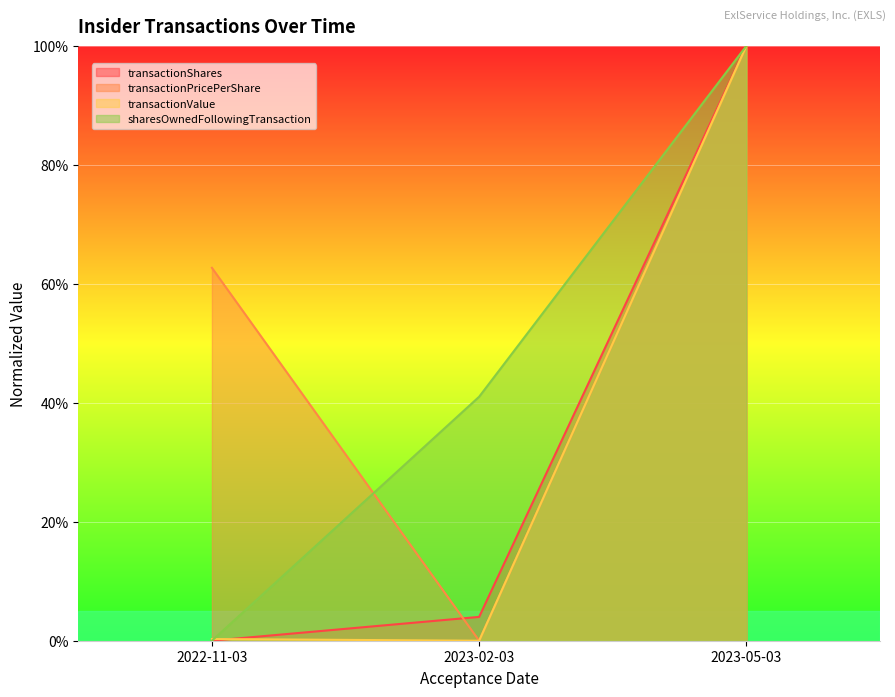

Which series has the largest total across all categories?

transactionPricePerShare